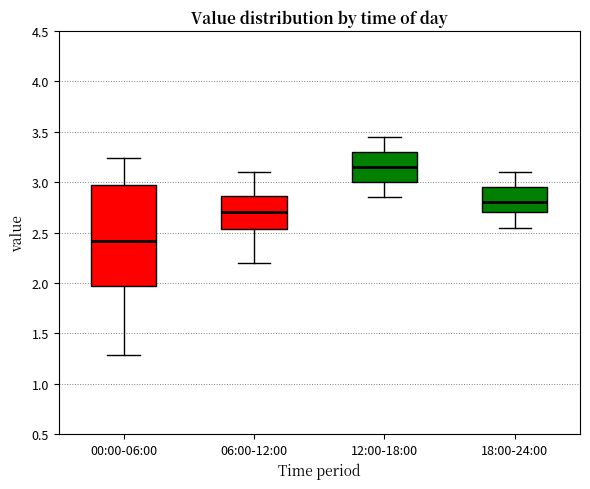

Comparing the boxes themselves (not the whiskers), which one is the tallest?

00:00-06:00